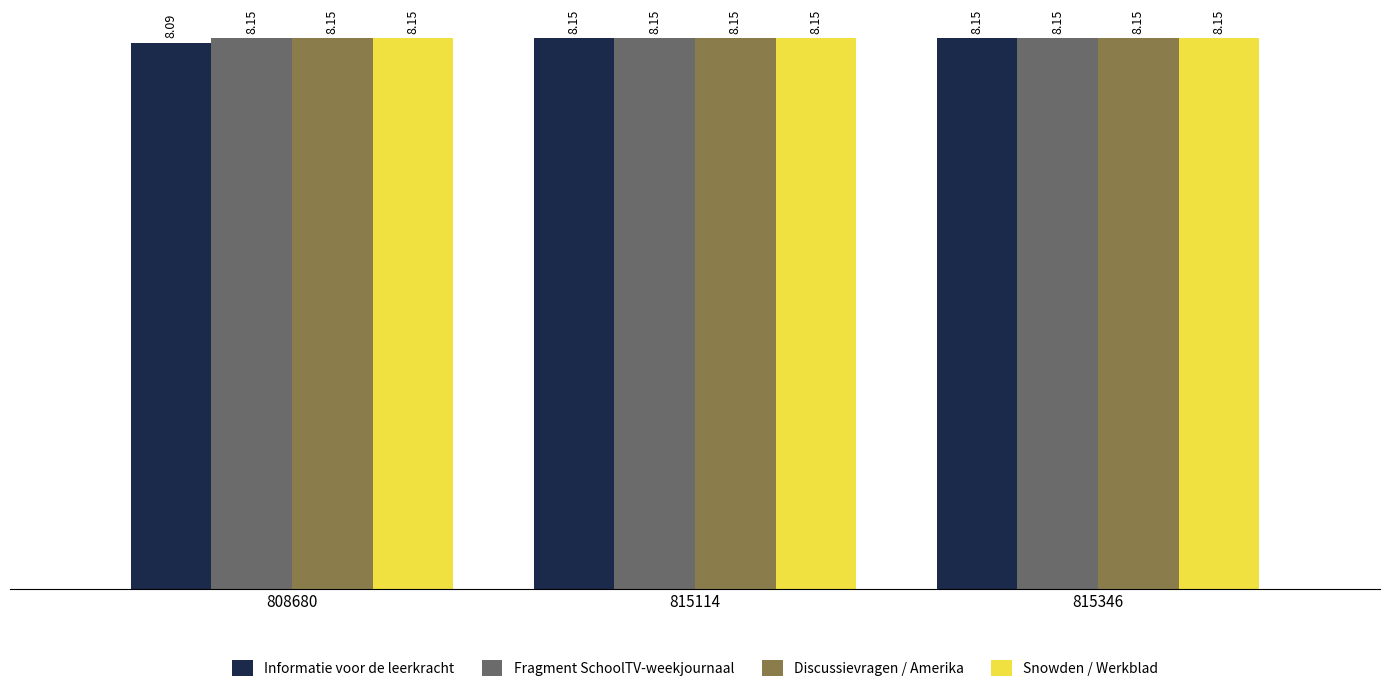

What is the sum of the Informatie voor de leerkracht values at 808680 and 815114?

16.2